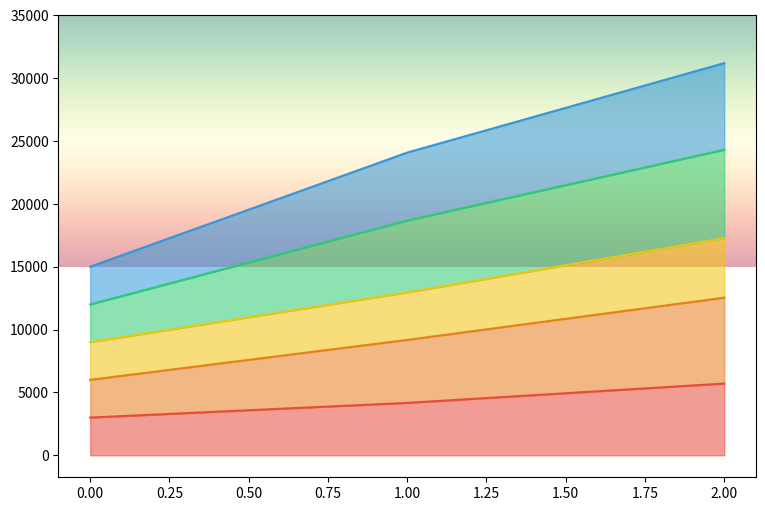

What are all the series names shown in the legend?

ZUŠ, SŠ, VOŠ, MŠ a ZŠ pro ŽSVP, DM